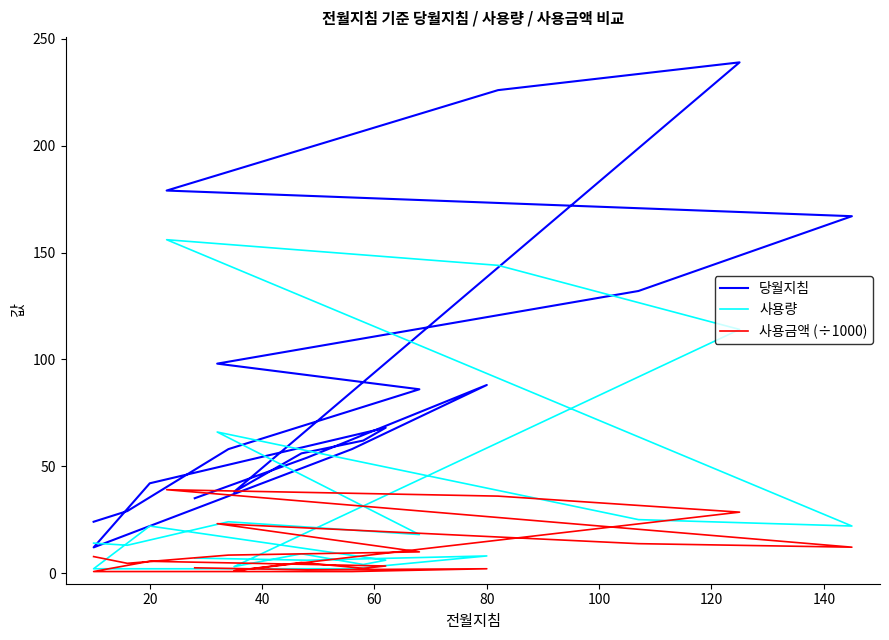

Which series has the widest spread of values?

당월지침